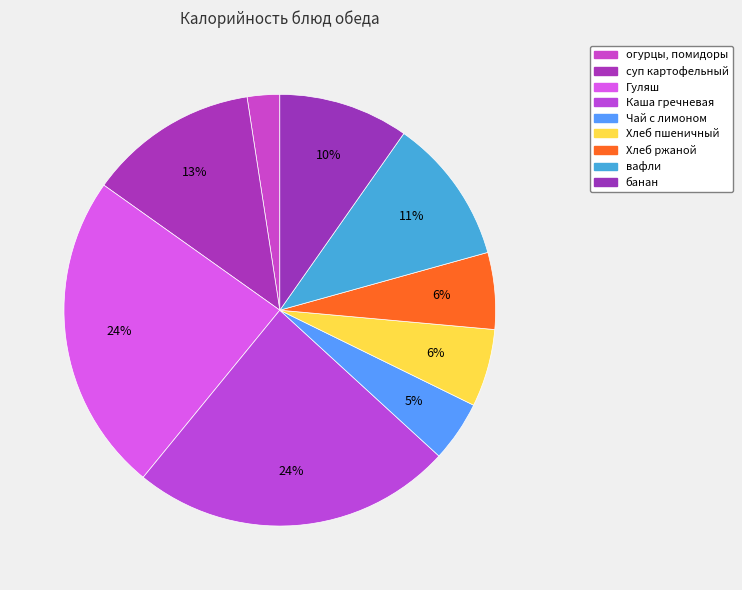

Which slice is the largest?

Каша гречневая